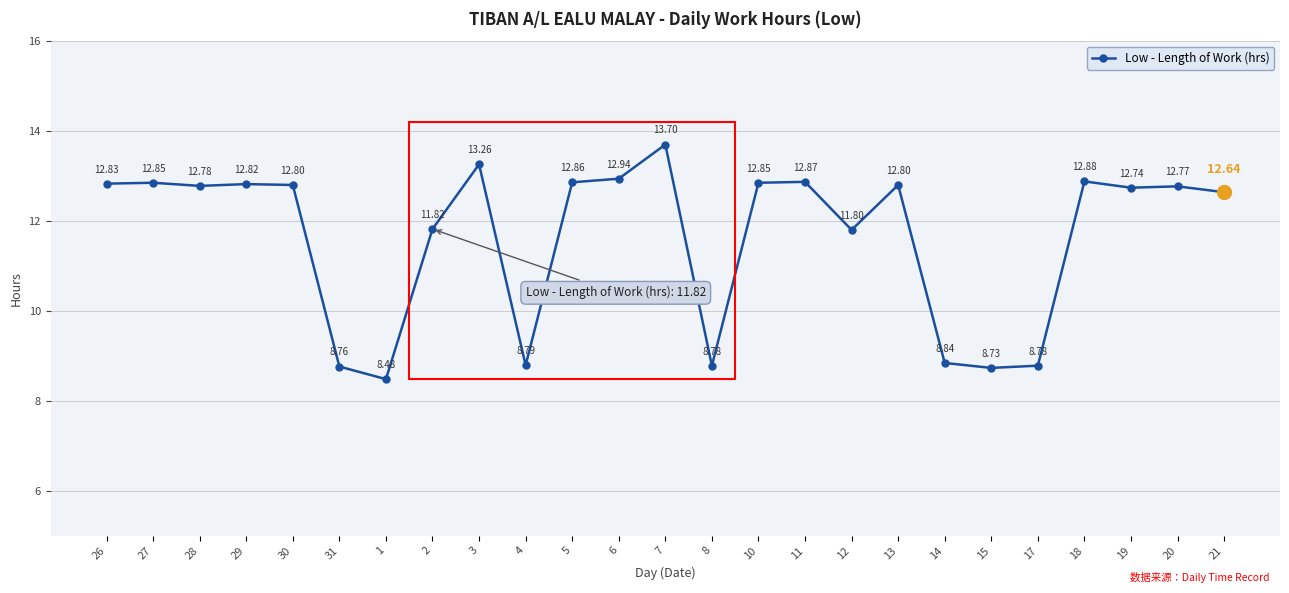

Approximately how many times larger is the value at 2 compared to 7?

0.9